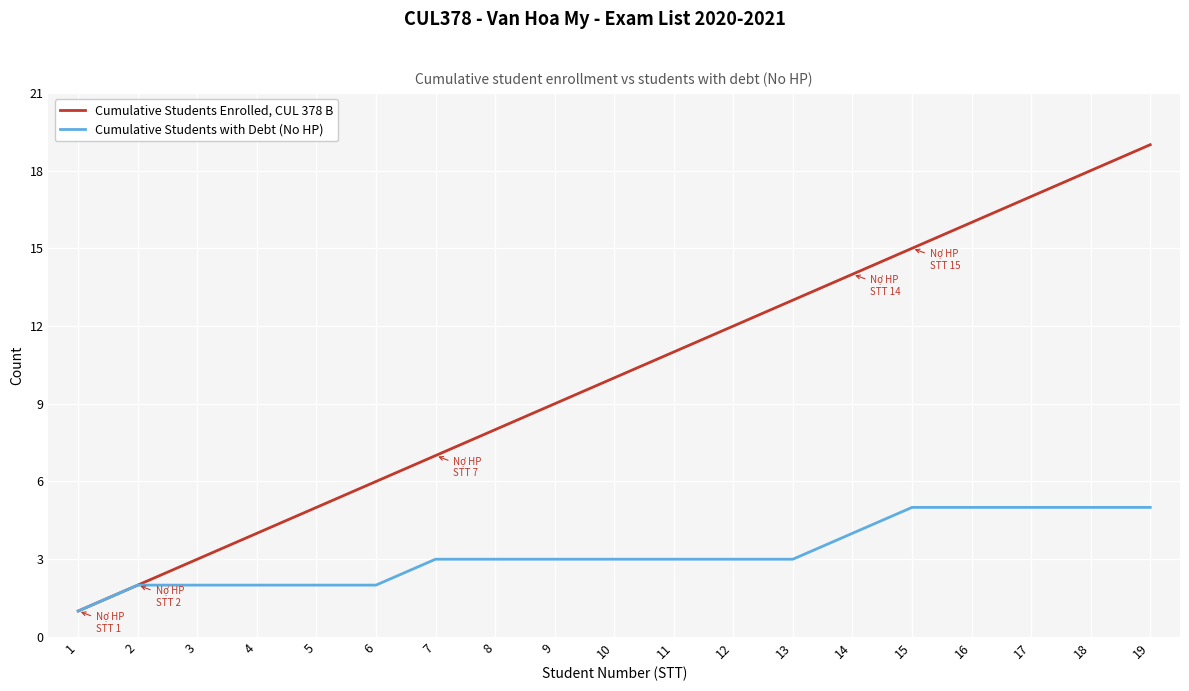

At which label does Cumulative Students Enrolled, CUL 378 B reach its minimum?

1